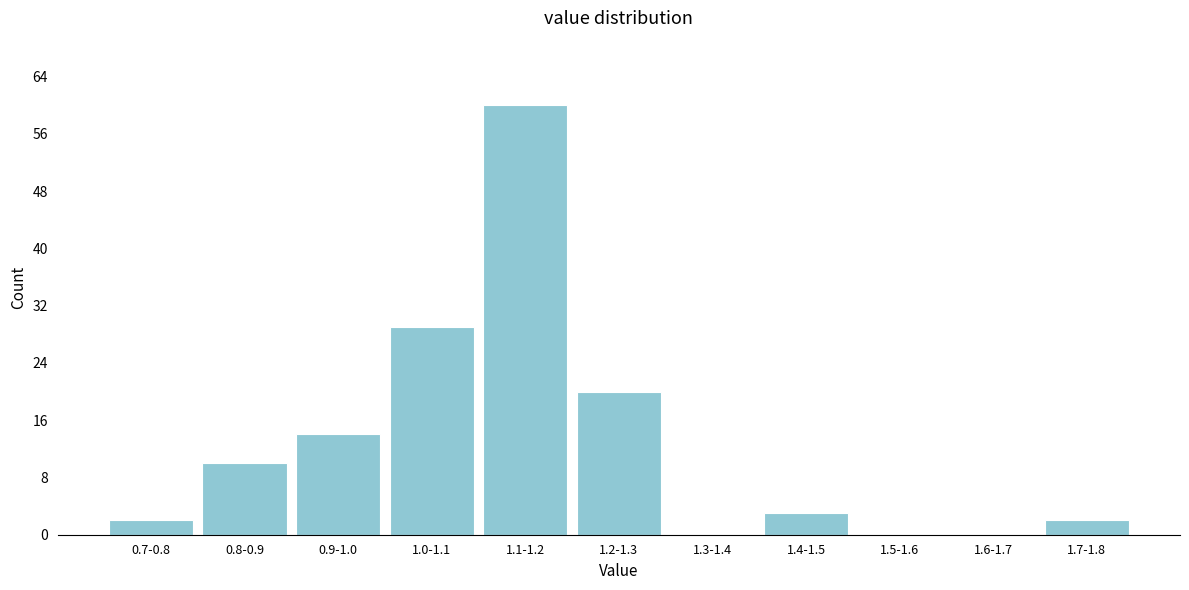

Reading left to right, list all the values displayed in this chart.

0.7-0.8=2	0.8-0.9=10	0.9-1.0=14	1.0-1.1=29	1.1-1.2=60	1.2-1.3=20	1.3-1.4=0	1.4-1.5=3	1.5-1.6=0	1.6-1.7=0	1.7-1.8=2